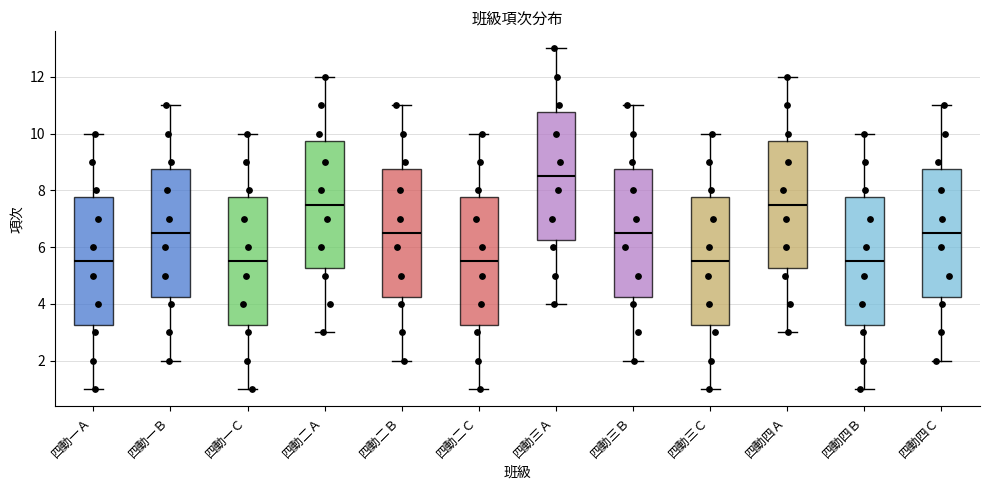

Reading left to right, transcribe this box plot: for each box, give where its median line is, the range the box spans, and where its two whiskers end, as read against the y-axis. The values are not printed on the chart, so give them approximately, as read against the axis.

四動一Ａ: median 5.6, box 3.2 to 7.8, whiskers 1.0 to 10.0
四動一Ｂ: median 6.6, box 4.2 to 8.8, whiskers 2.0 to 11.0
四動一Ｃ: median 5.6, box 3.2 to 7.8, whiskers 1.0 to 10.0
四動二Ａ: median 7.6, box 5.2 to 9.8, whiskers 3.0 to 12.0
四動二Ｂ: median 6.6, box 4.2 to 8.8, whiskers 2.0 to 11.0
四動二Ｃ: median 5.6, box 3.2 to 7.8, whiskers 1.0 to 10.0
四動三Ａ: median 8.6, box 6.2 to 10.8, whiskers 4.0 to 13.0
四動三Ｂ: median 6.6, box 4.2 to 8.8, whiskers 2.0 to 11.0
四動三Ｃ: median 5.6, box 3.2 to 7.8, whiskers 1.0 to 10.0
四動四Ａ: median 7.6, box 5.2 to 9.8, whiskers 3.0 to 12.0
四動四Ｂ: median 5.6, box 3.2 to 7.8, whiskers 1.0 to 10.0
四動四Ｃ: median 6.6, box 4.2 to 8.8, whiskers 2.0 to 11.0